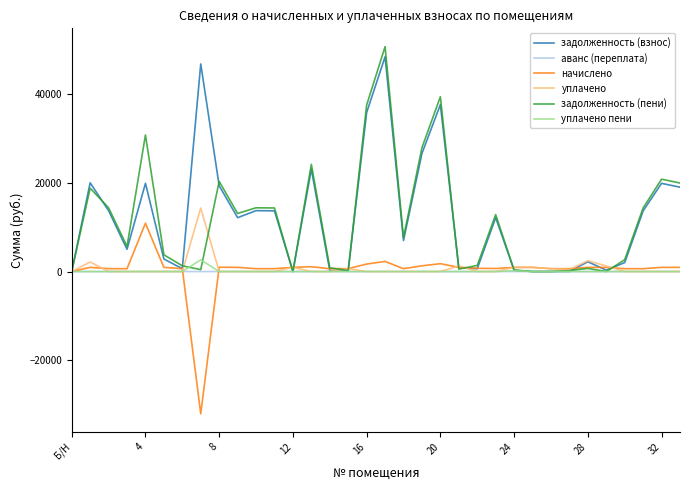

After their last crossing, which series has the higher values: задолженность (пени) or задолженность (взнос)?

задолженность (пени)